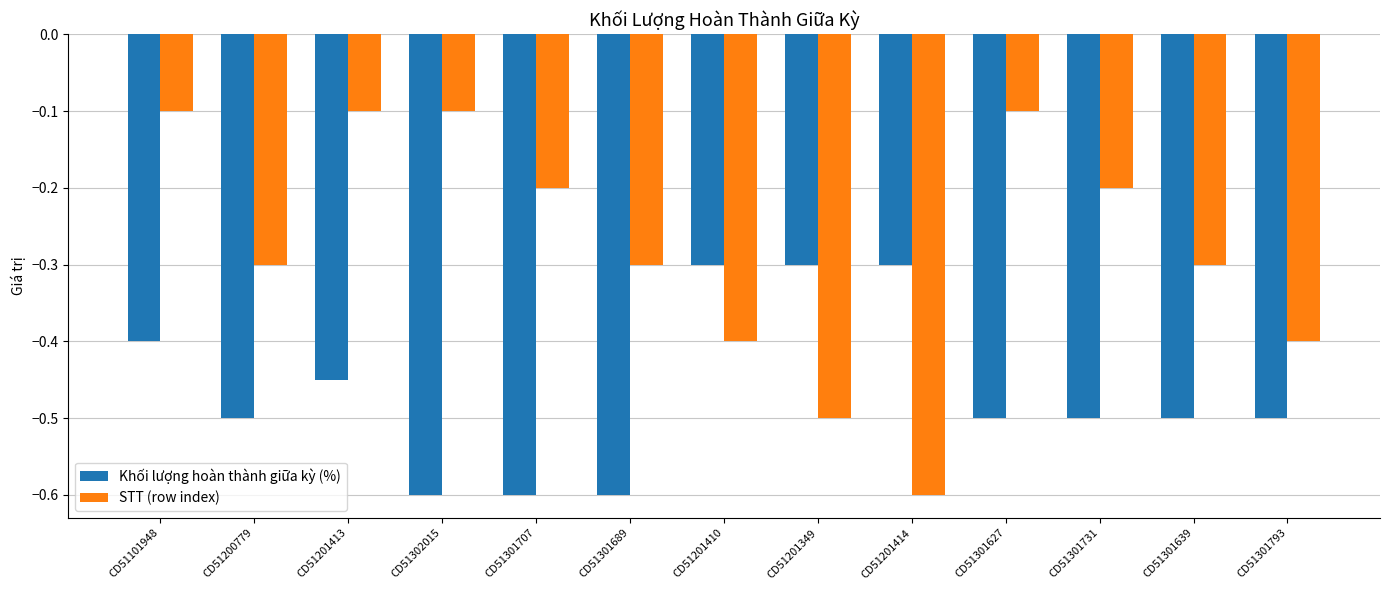

What is the label of the 3rd bar from the left?

CD51201413